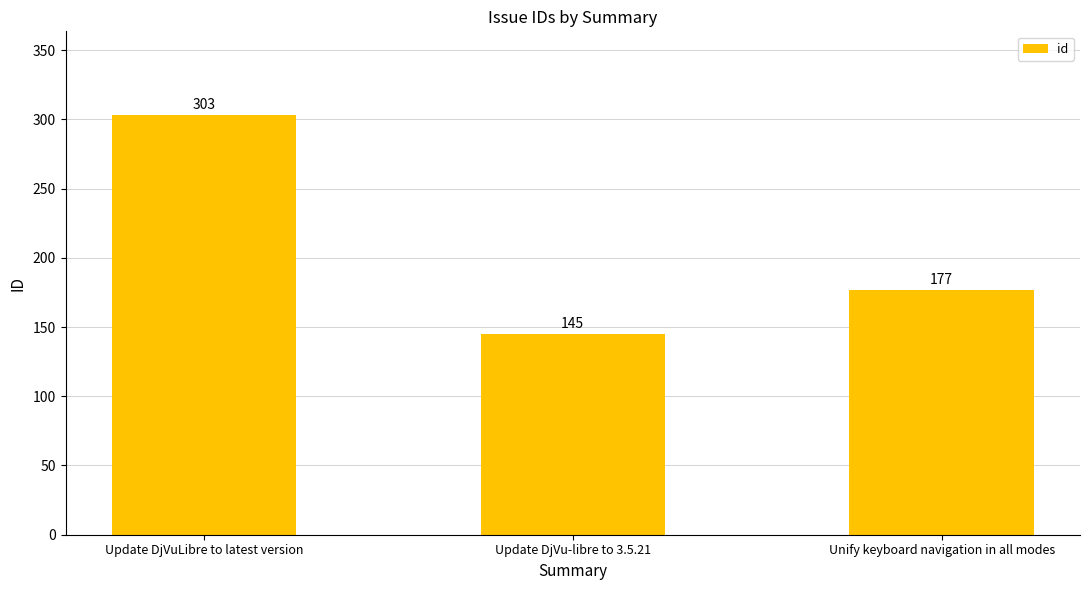

What is the approximate value at Update DjVuLibre to latest version, to the nearest 5?

305